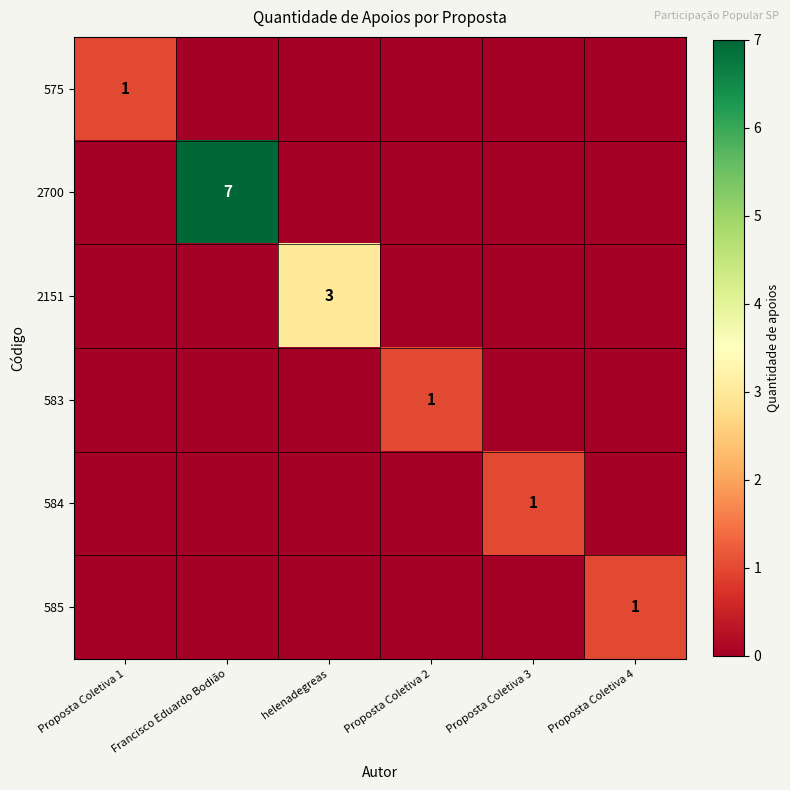

The value of 2700 at Francisco Eduardo Bodião is 4. True or false?

False